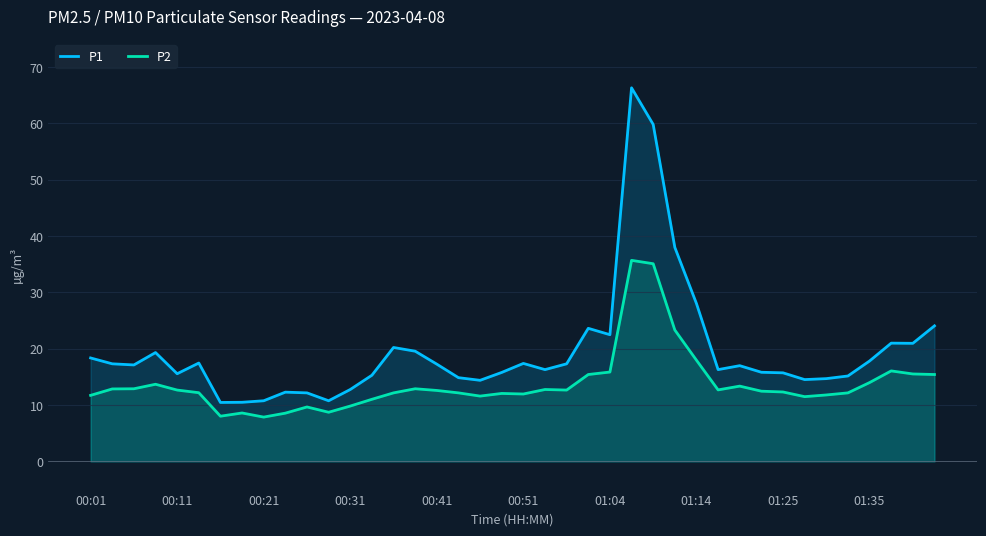

The value of P2 at 00:41 is 17.5. True or false?

False